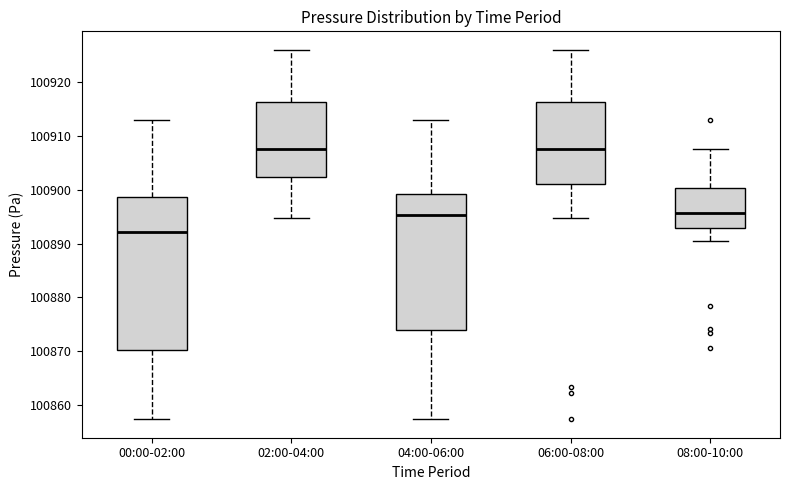

Which box is the tallest, from its lower edge to its upper edge?

00:00-02:00